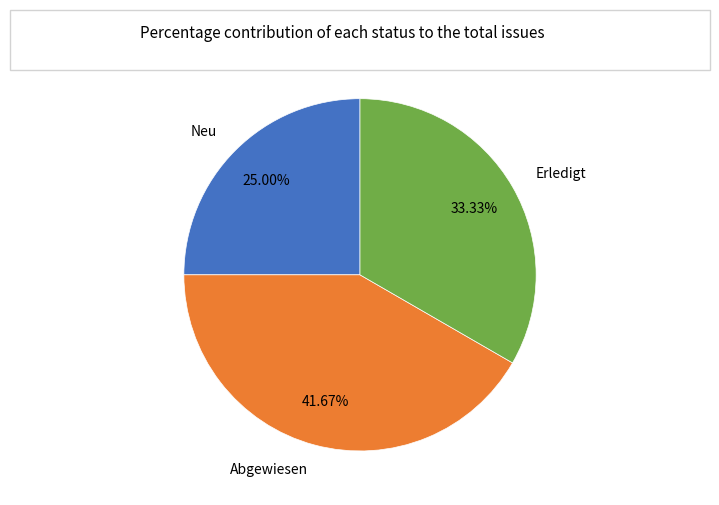

Is there a majority slice in this chart?

No